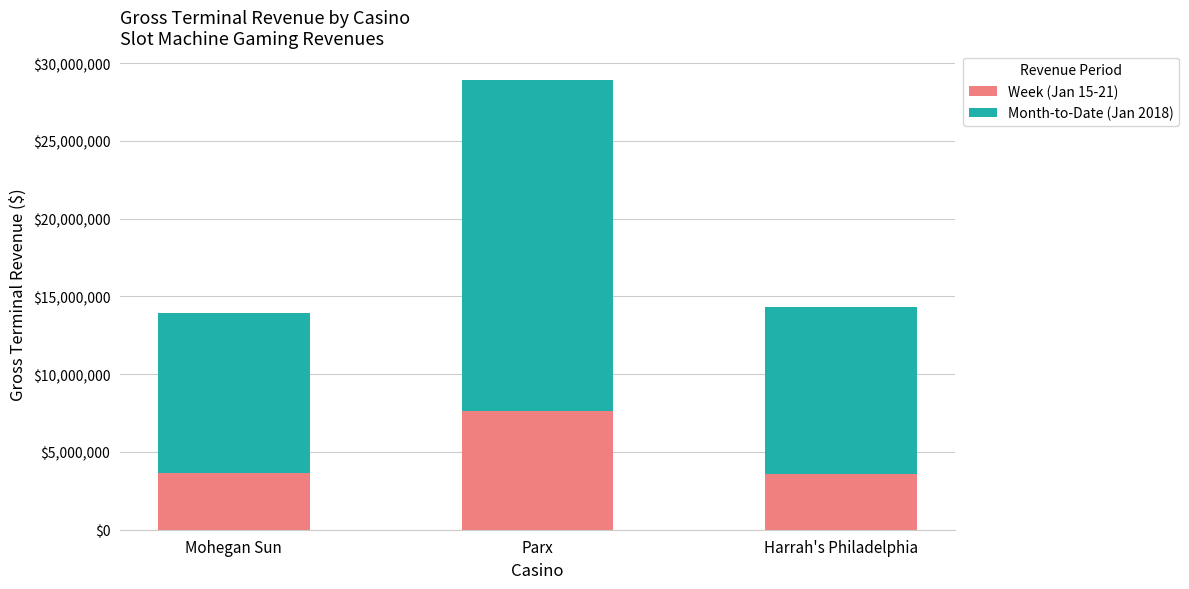

At which label does Week (Jan 15-21) reach its peak?

Parx